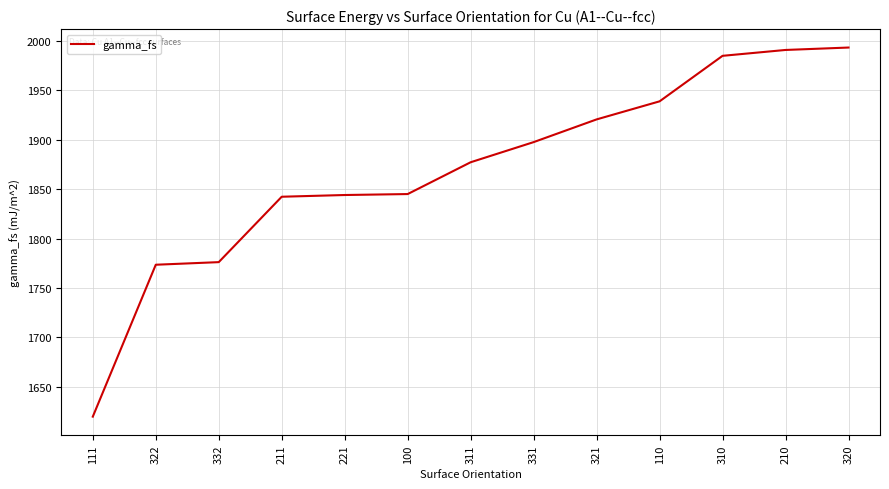

The chart shows a value of 2979.6 at 321. True or false?

False